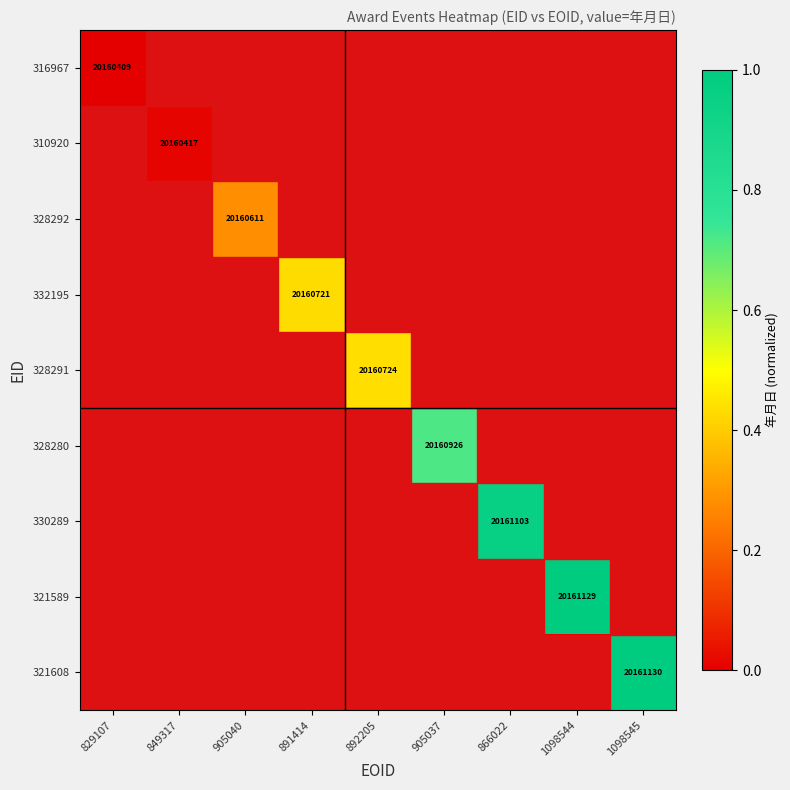

Between 905040 and 892205, which series saw the biggest shift?

328291